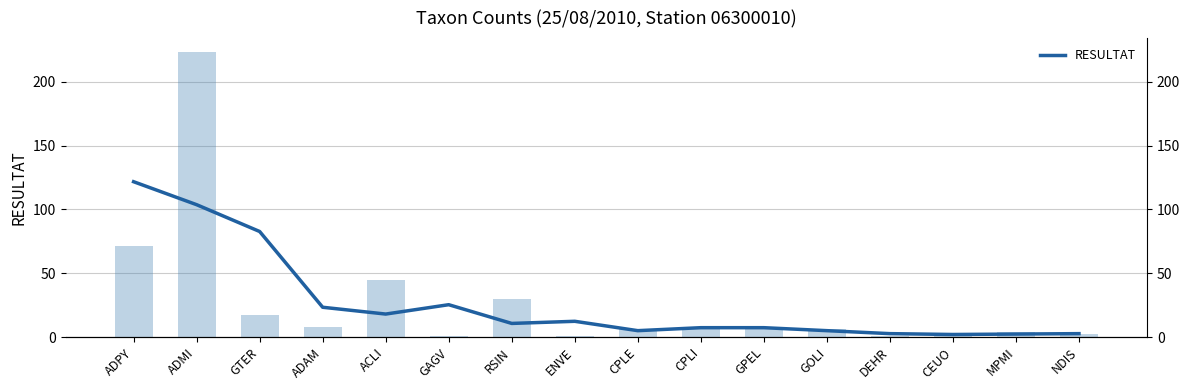

Between GAGV and ADMI, which is larger?

ADMI